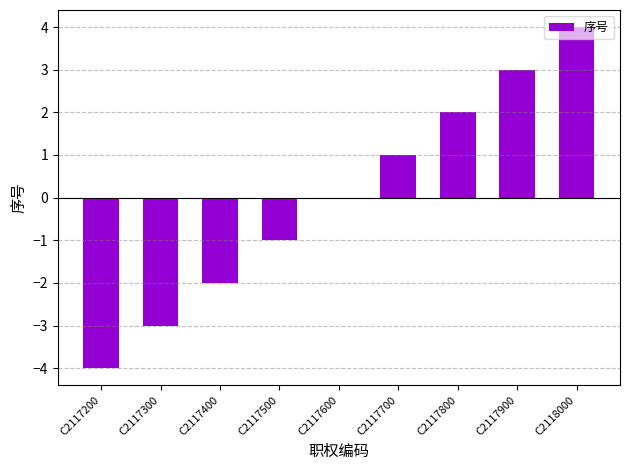

Which category has the highest value across all series?

C2118000